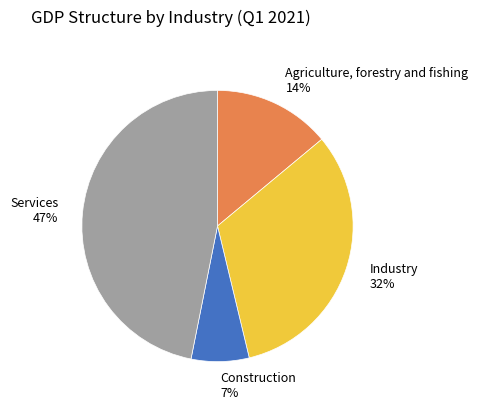

What percentage is the Agriculture, forestry and fishing slice, to the nearest percent?

14%